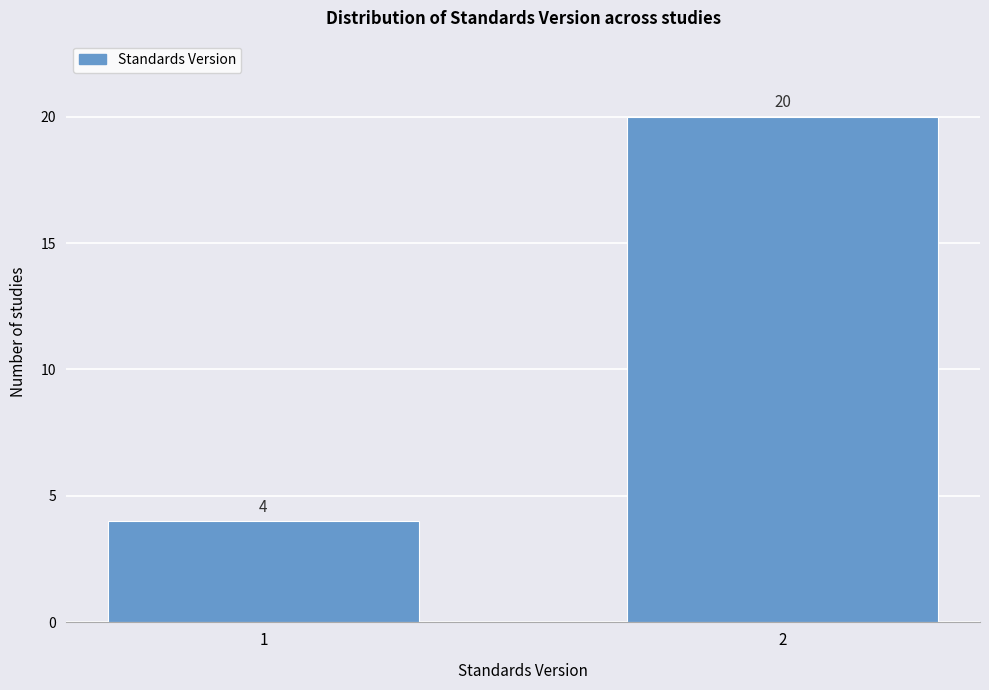

Reading right to left, what are all the values shown in this chart?

2=20	1=4